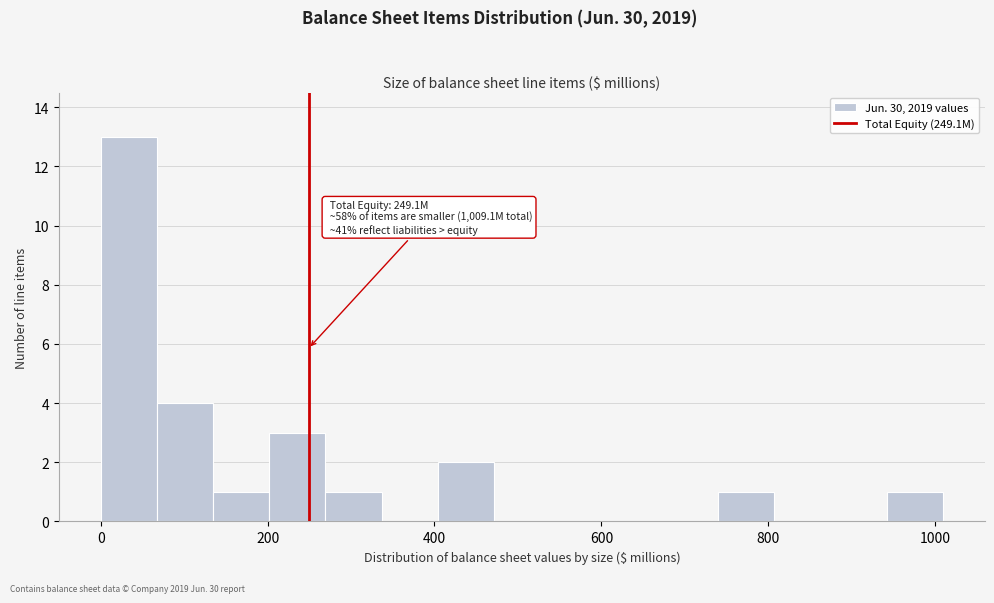

Read against the x-axis, roughly where is the centre of the tallest bar?

40